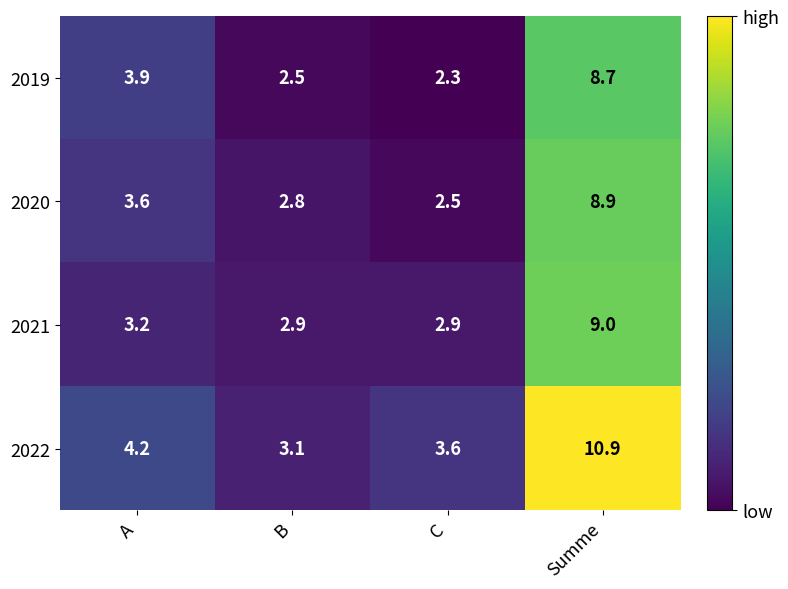

Reading left to right, list all the values displayed in this chart.

2019: 3.9	2.5	2.3	8.7
2020: 3.6	2.8	2.5	8.9
2021: 3.2	2.9	2.9	9.0
2022: 4.2	3.1	3.6	10.9